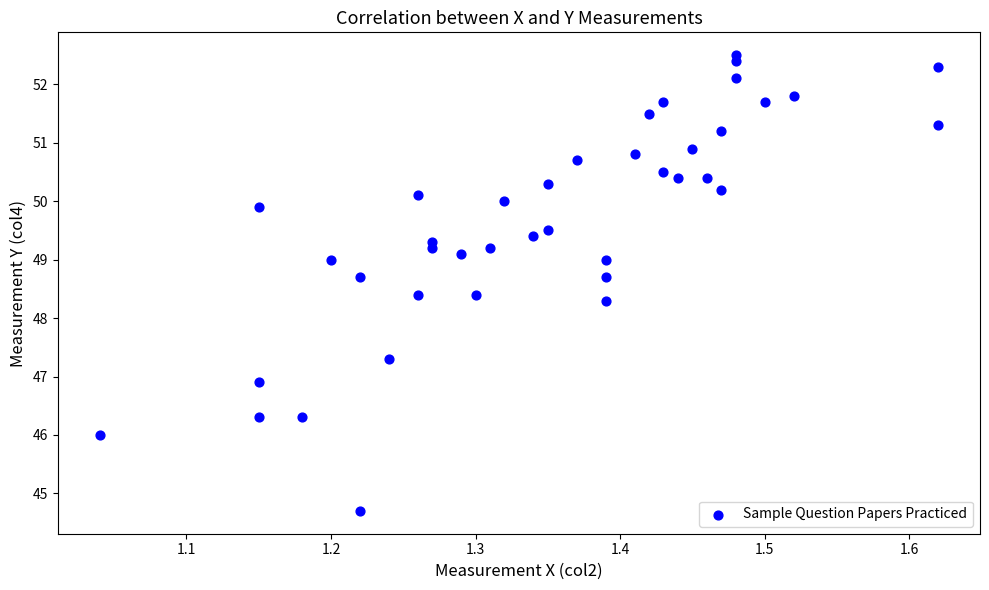

What Y value in the scatter plot is closest to 48?

48.3